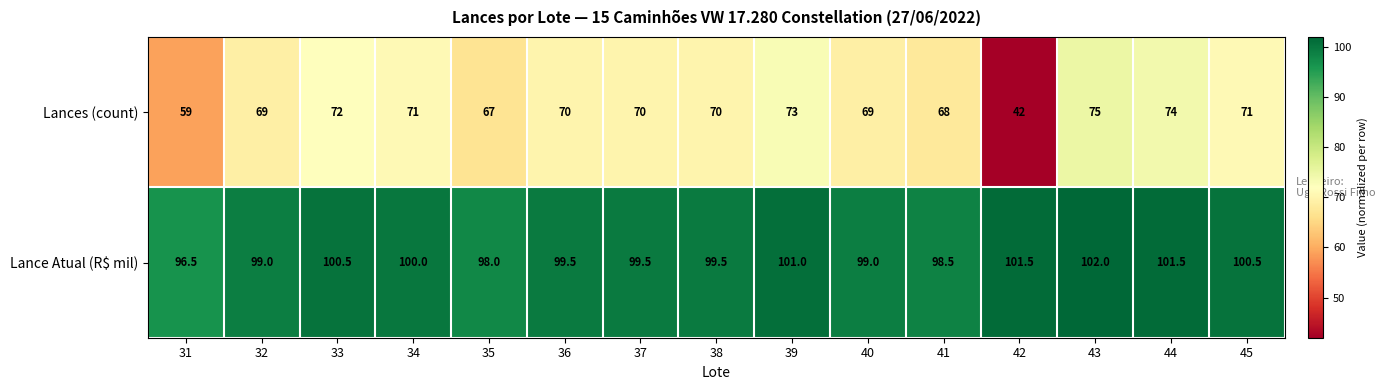

Where does the Lances (count) series first go above 70?

33